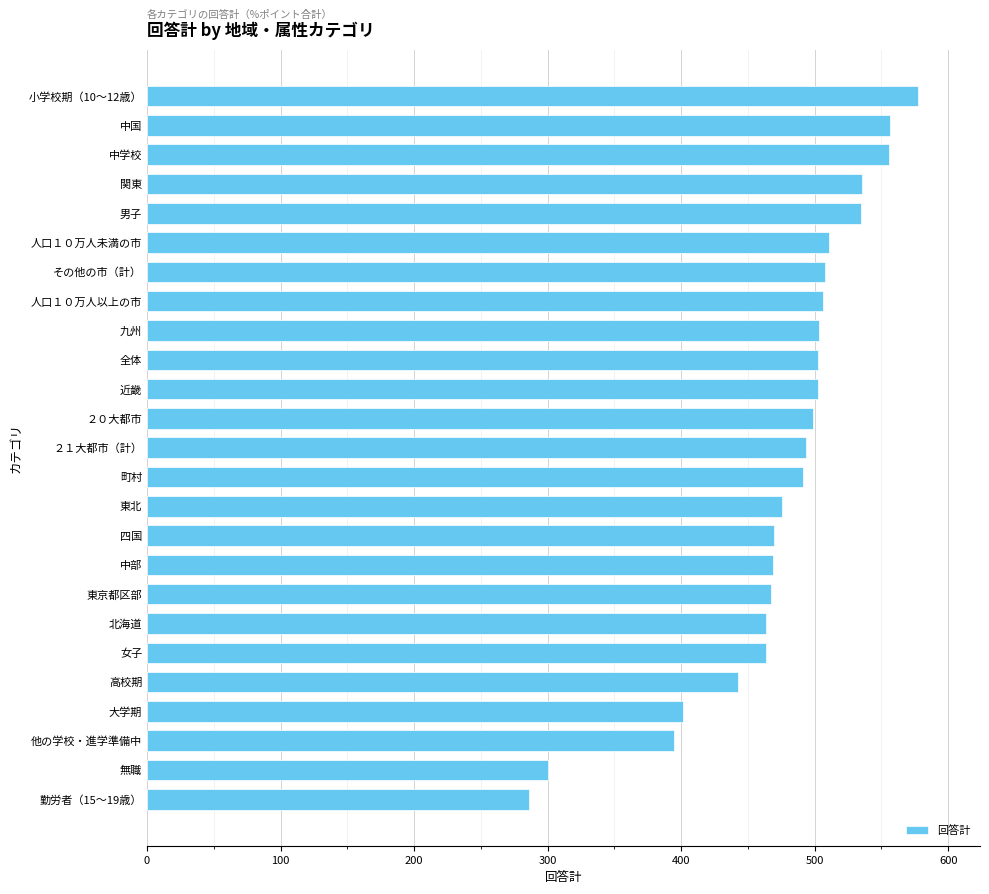

Where is the data nearest to the value 431?

高校期